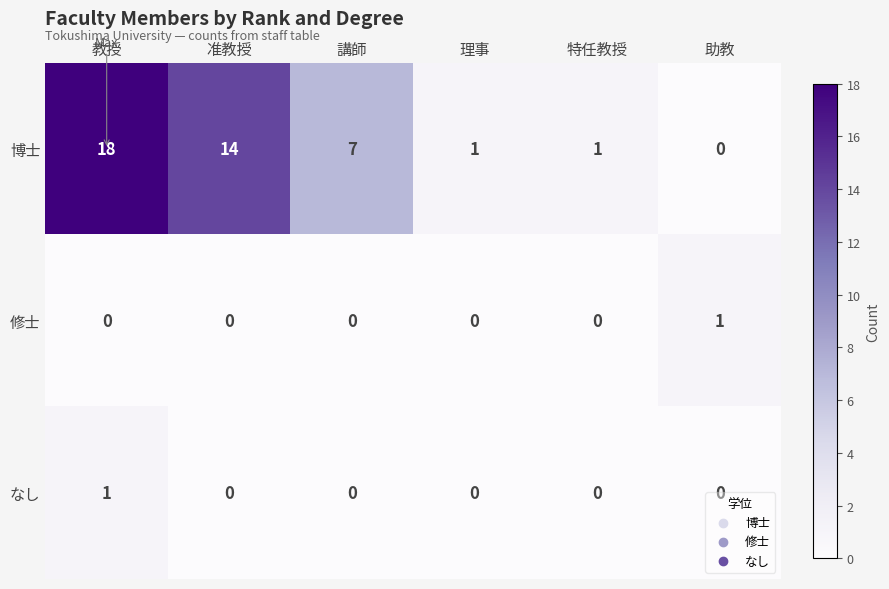

Count the なし values in the range 0 to 1.

6